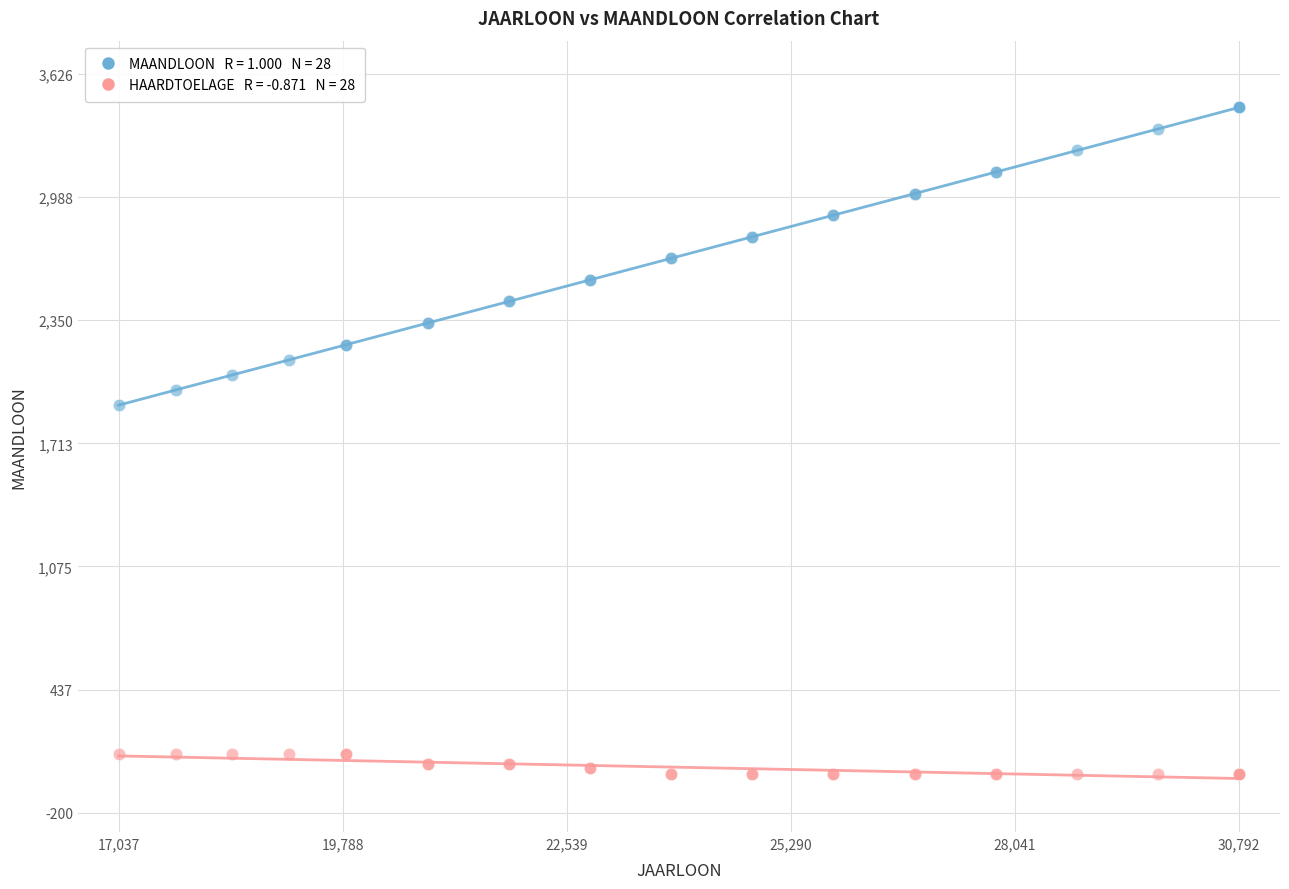

Across all series, what Y value is closest to 1726?

1910.9